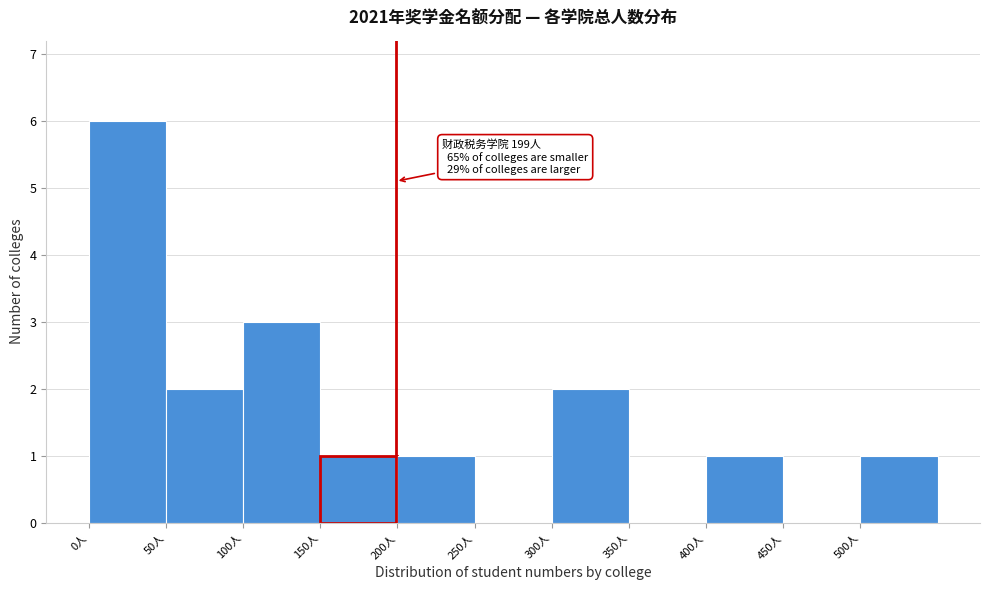

Which range on the x-axis has the tallest bar?

0 to 50